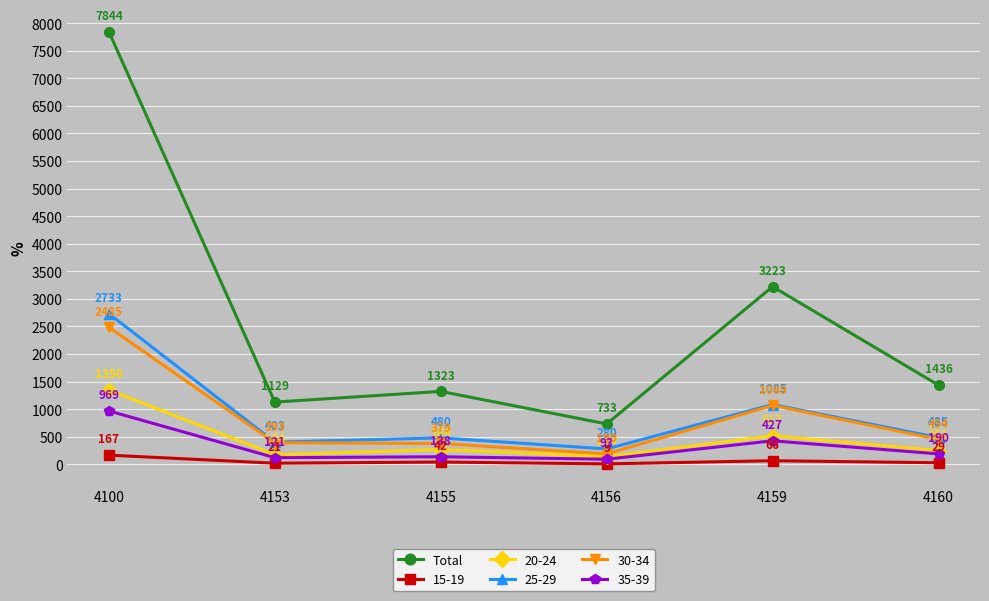

Rank the series by their maximum value, from lowest to highest.

15-19, 35-39, 20-24, 30-34, 25-29, Total